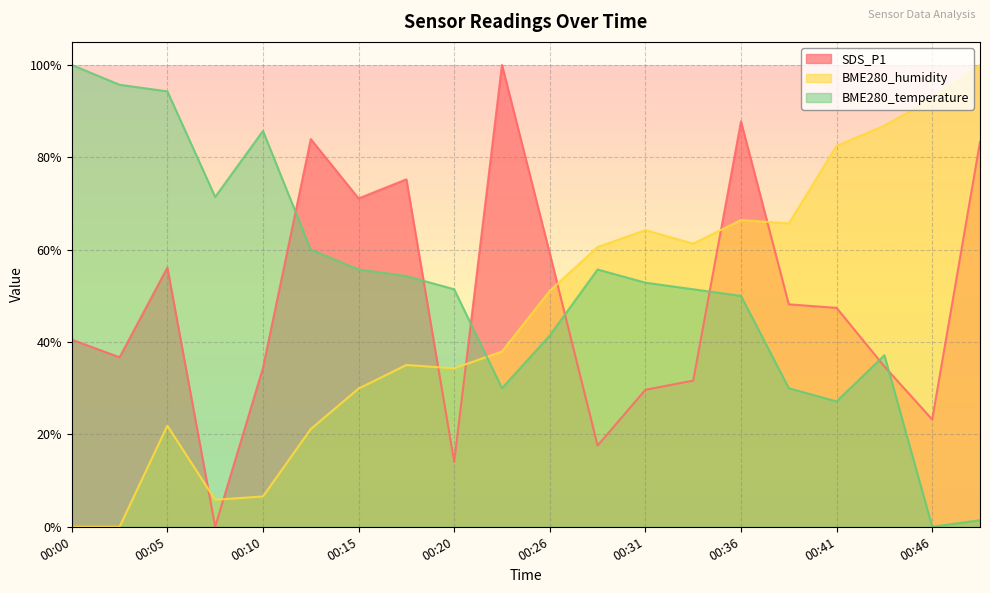

What are all the series names shown in the legend?

SDS_P1, BME280_humidity, BME280_temperature